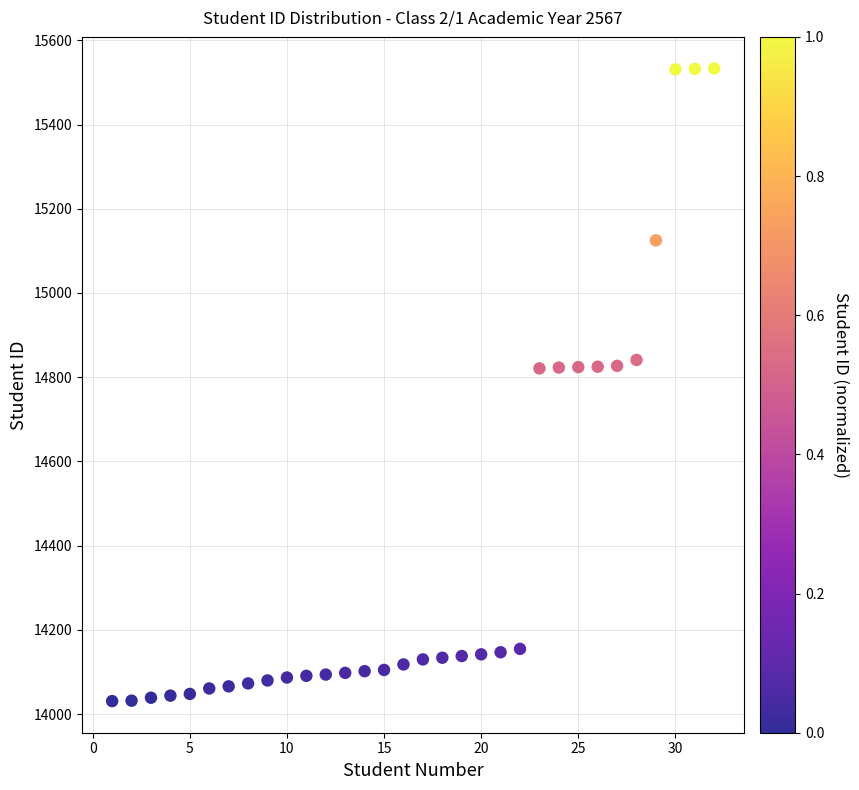

What is the range of Y values (max minus min)?

1502